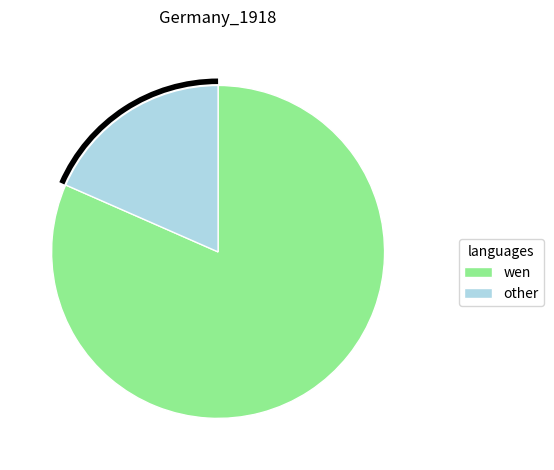

What is the smallest slice in the pie chart?

other